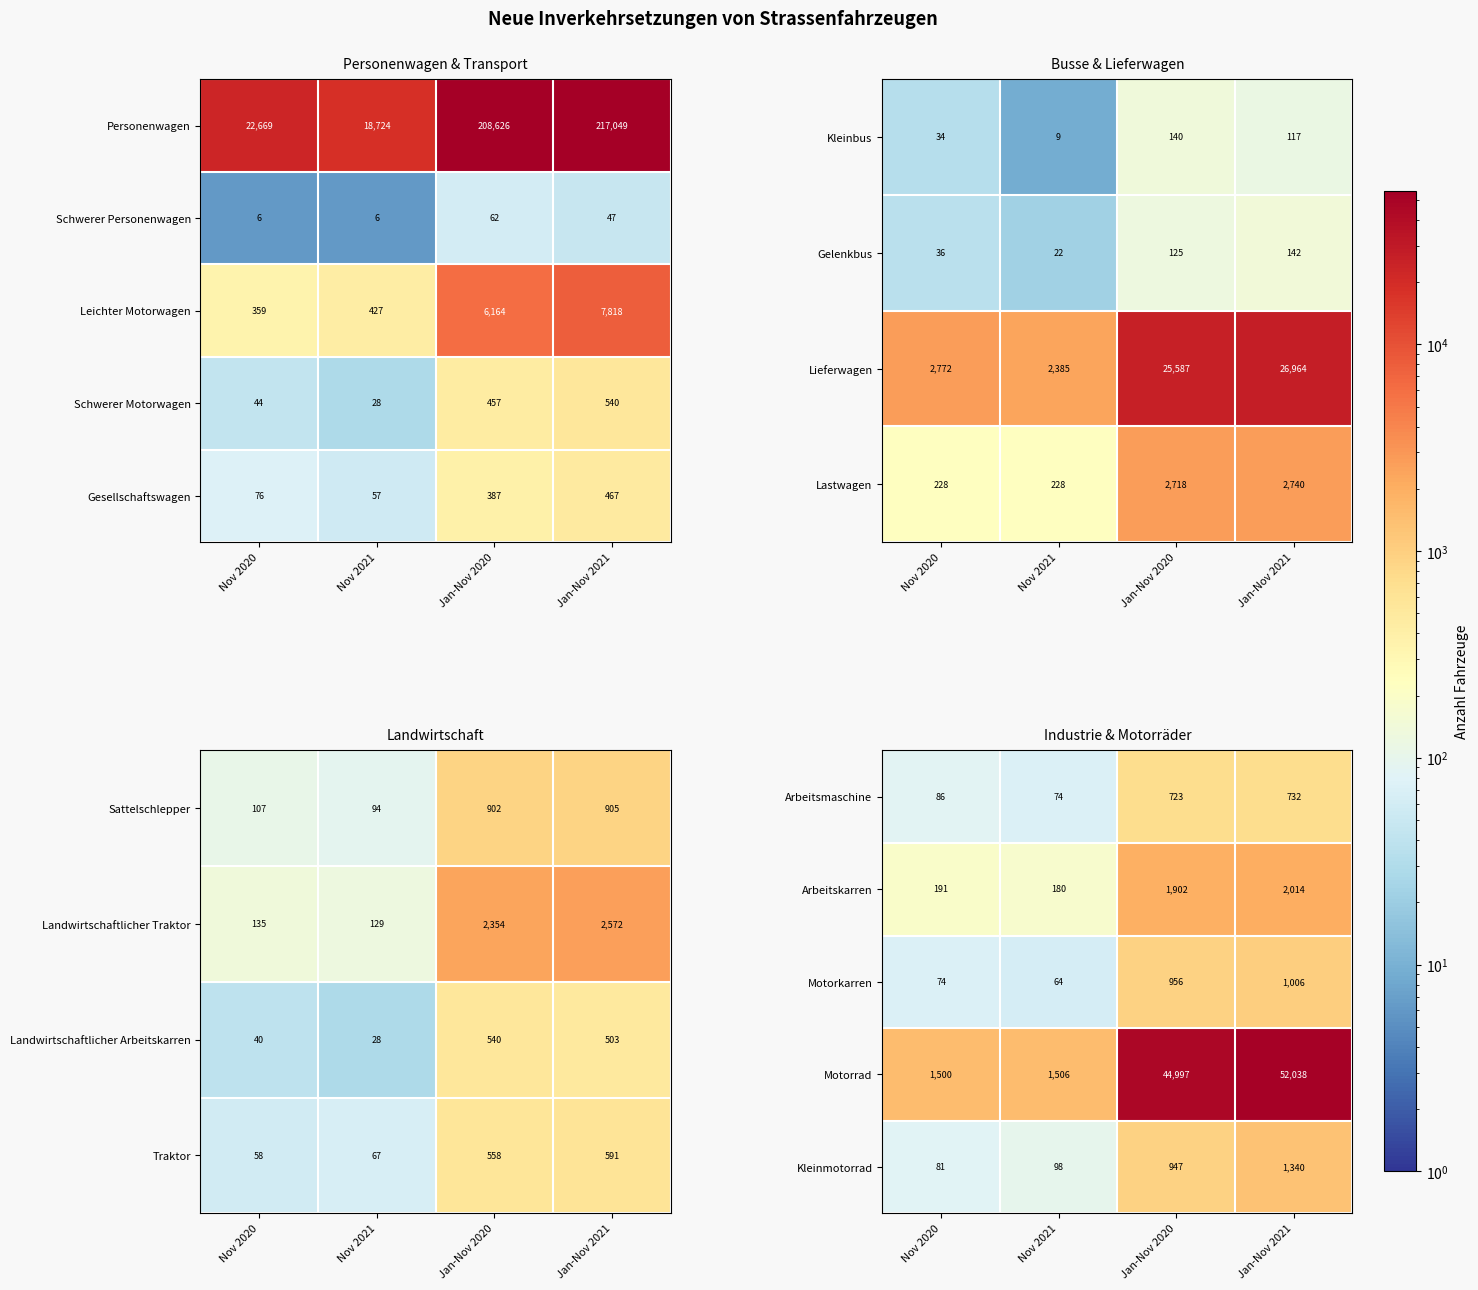

At which label does Kleinmotorrad reach its minimum?

Nov 2020